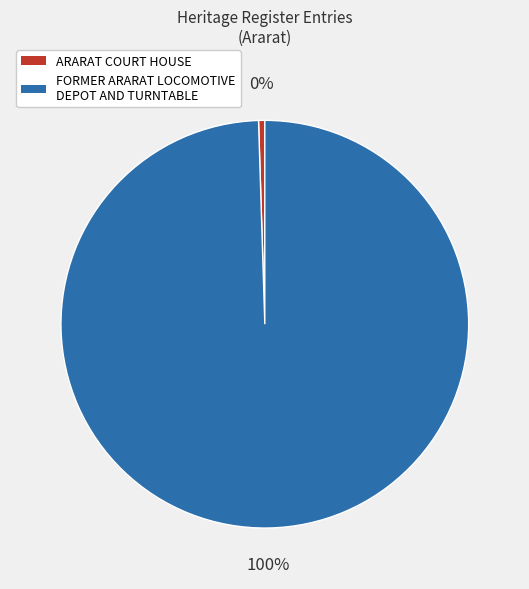

Rank the categories by value from lowest to highest.

ARARAT COURT HOUSE, FORMER ARARAT LOCOMOTIVE DEPOT AND TURNTABLE